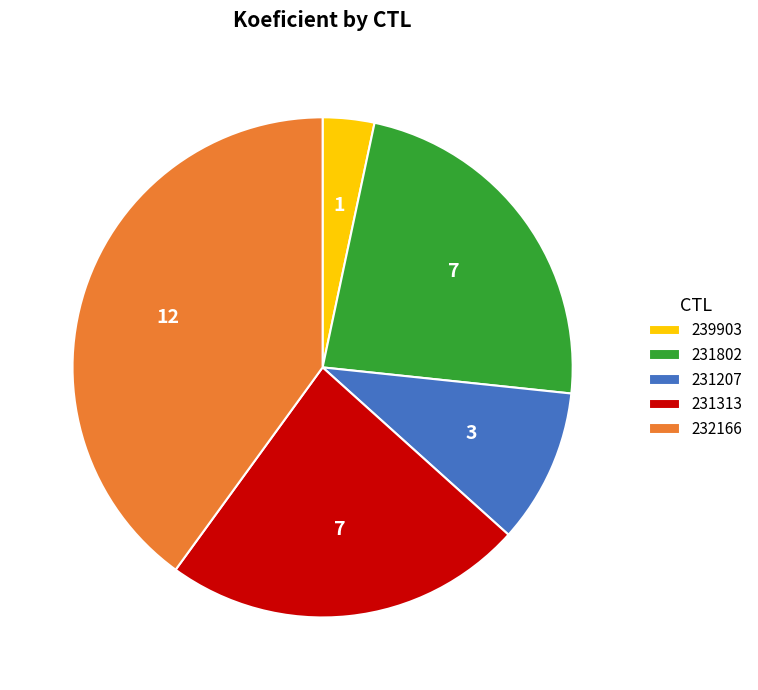

What is the largest slice in the pie chart?

232166